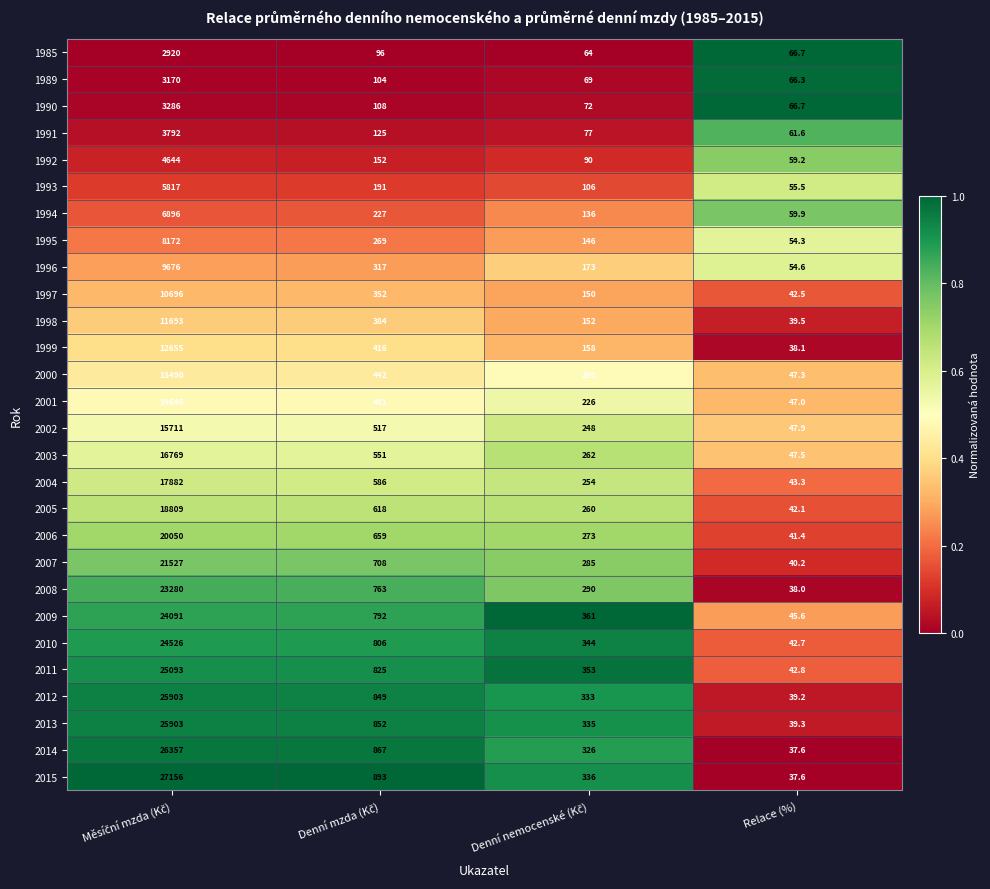

Is it true that 2002 equals 47.9 at Relace (%)?

True